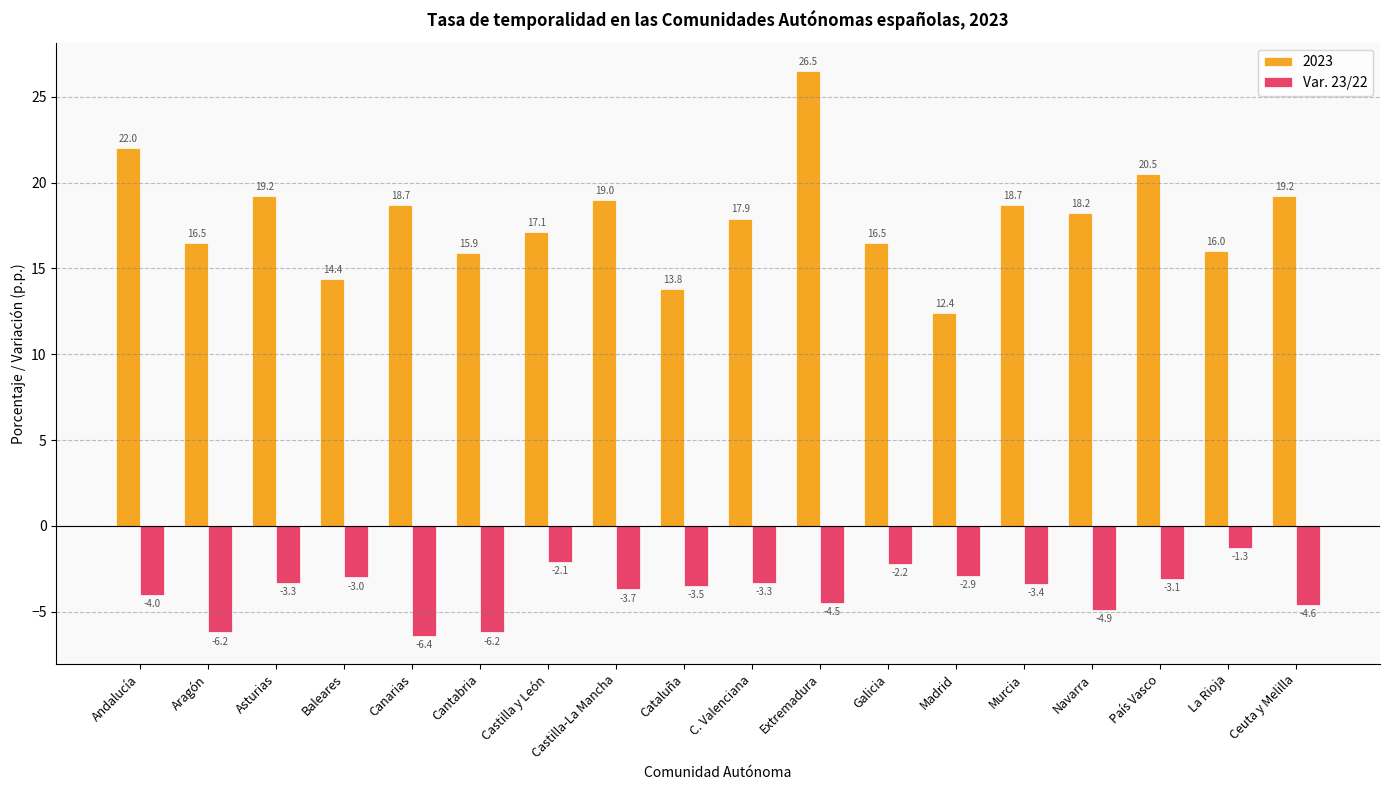

What is the label of the 16th bar from the right?

Asturias